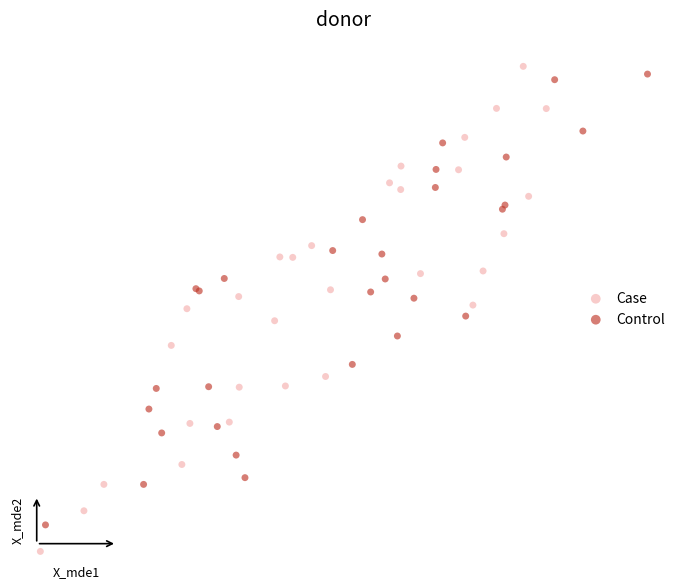

Which series reaches the minimum Y coordinate?

Case